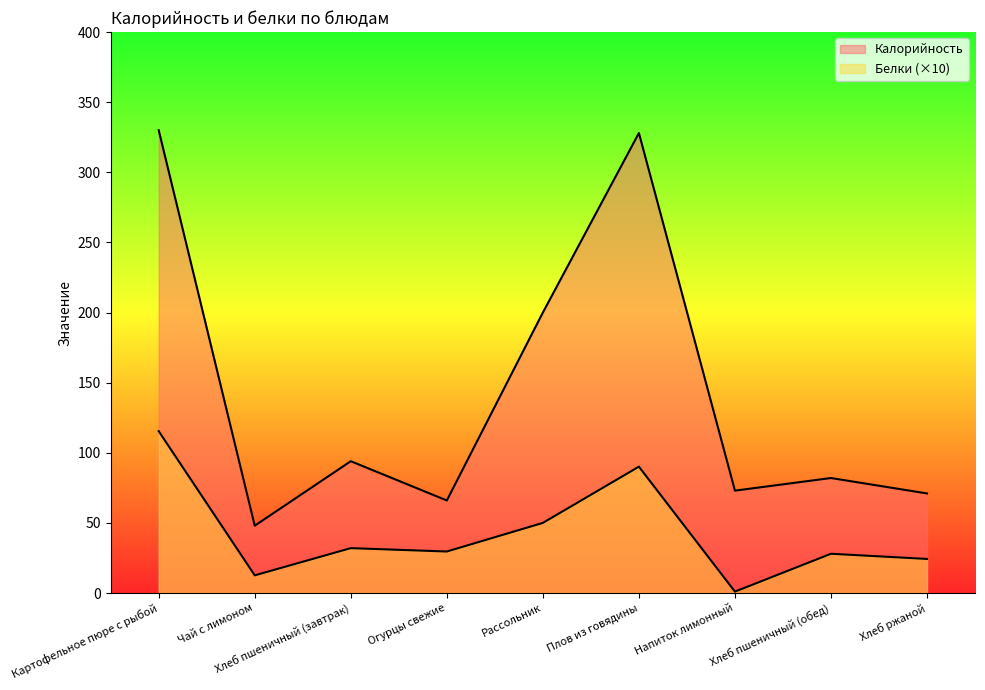

At which category does Калорийность reach its first local valley?

Чай с лимоном